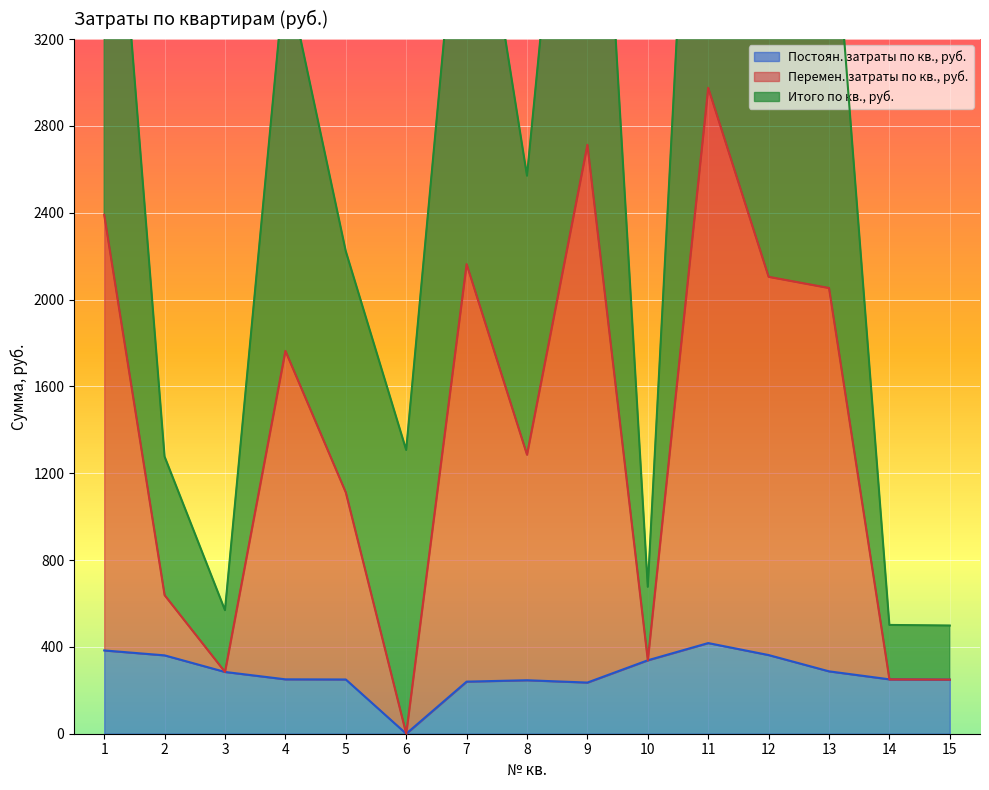

How many series are shown in this chart?

3